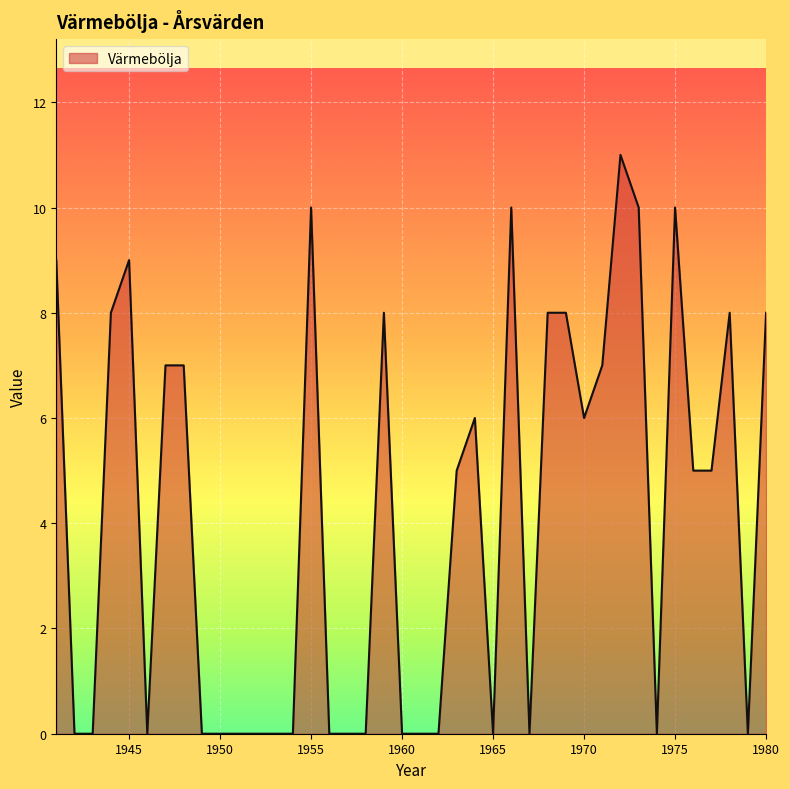

What is the difference between the maximum and minimum values?

11